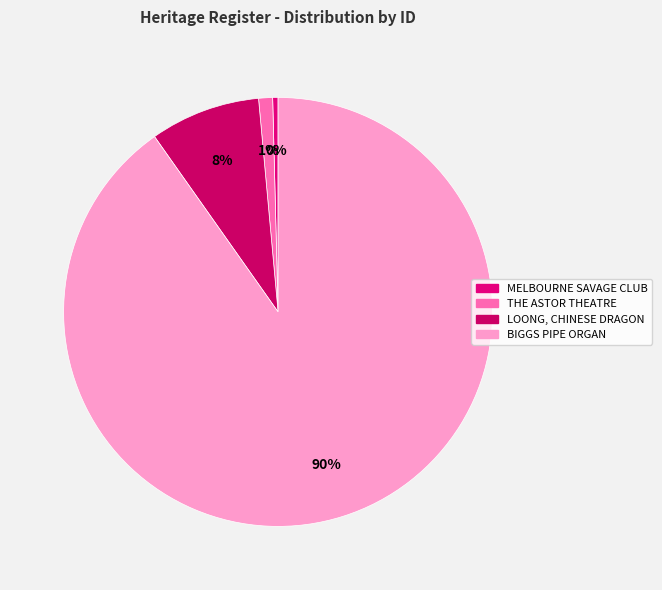

Count the number of slices in the pie.

4